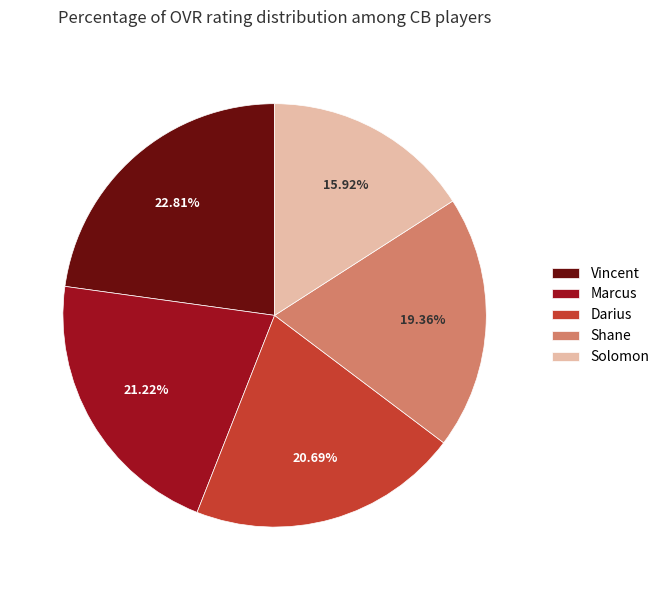

Is Darius the majority of the pie?

No